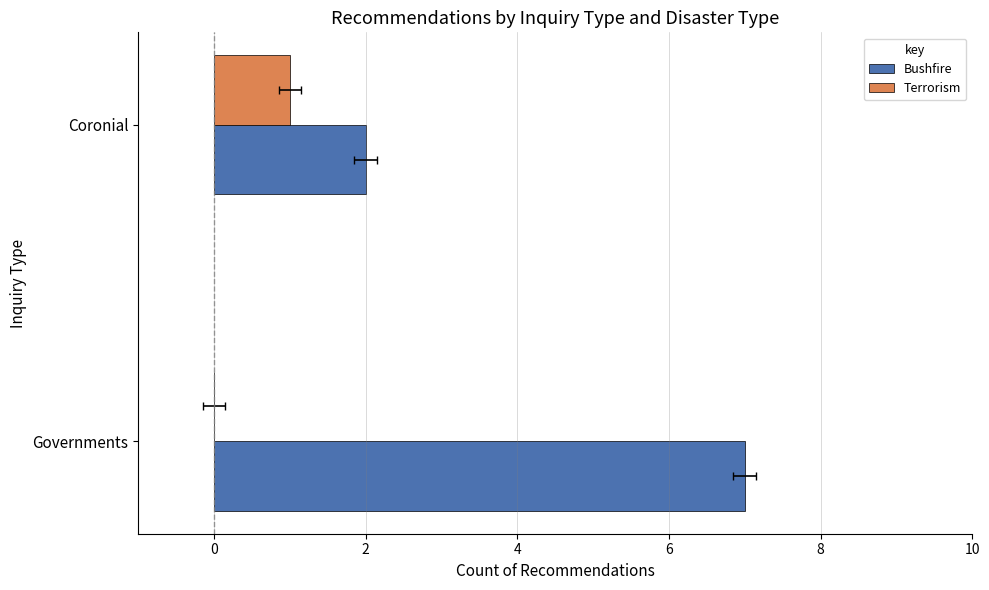

What is the difference between the maximum and minimum values in the Terrorism series?

1